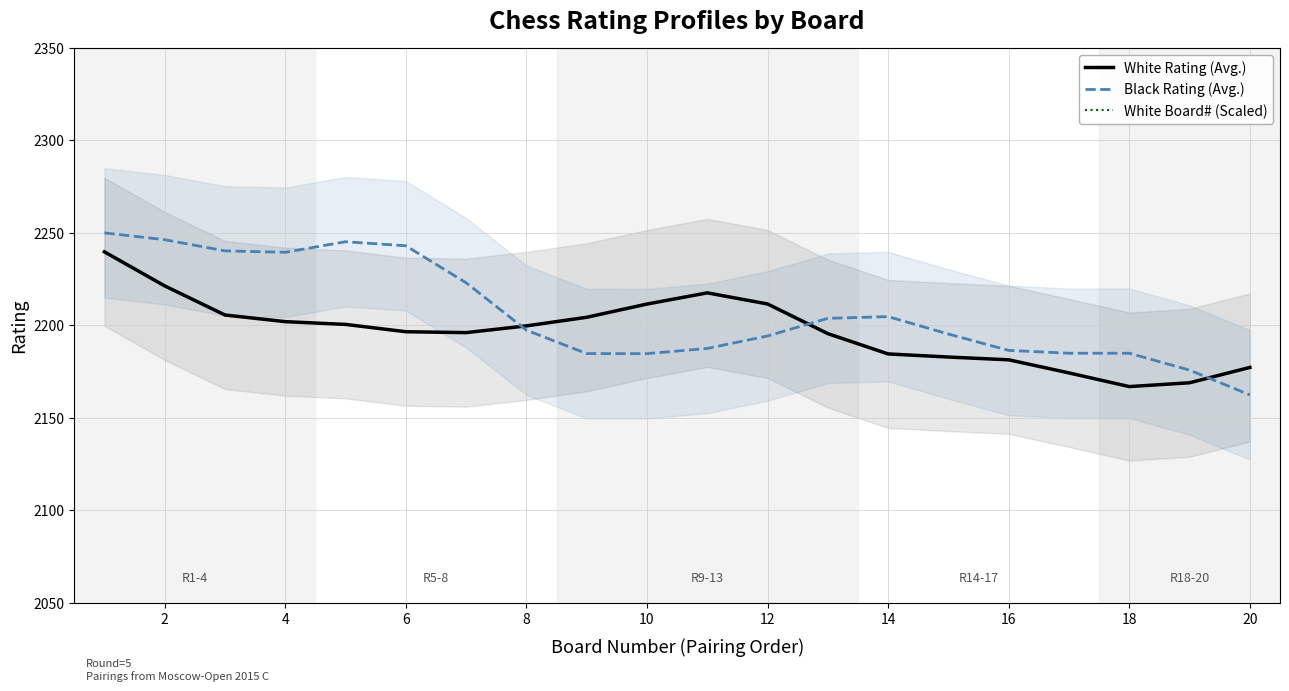

What is the minimum value for White Rating (Avg.)?

2166.9